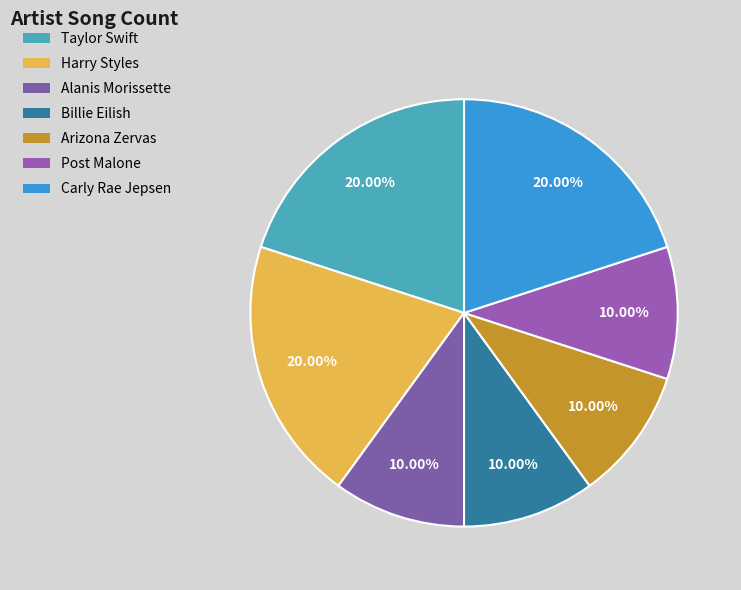

How many slices are in this pie chart?

7